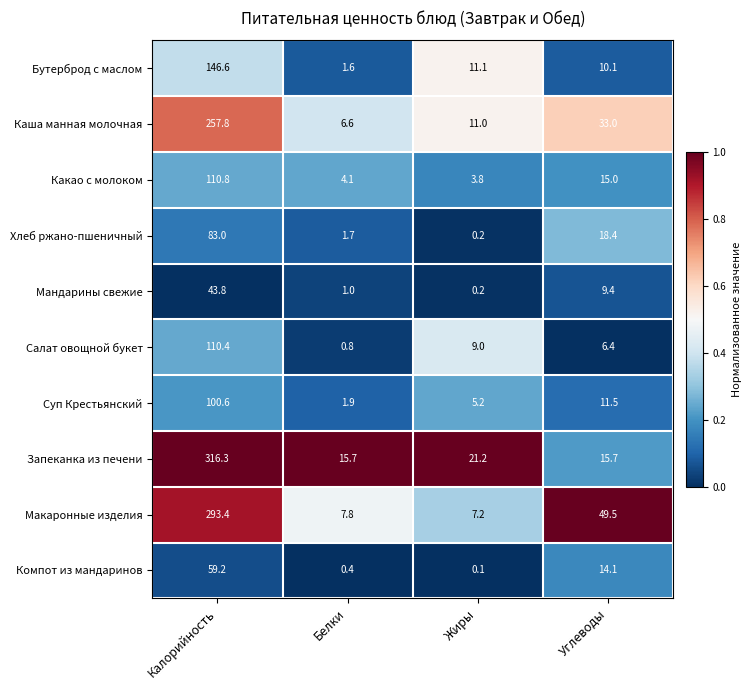

The Суп Крестьянский series shows 1.9 at Белки. True or false?

True